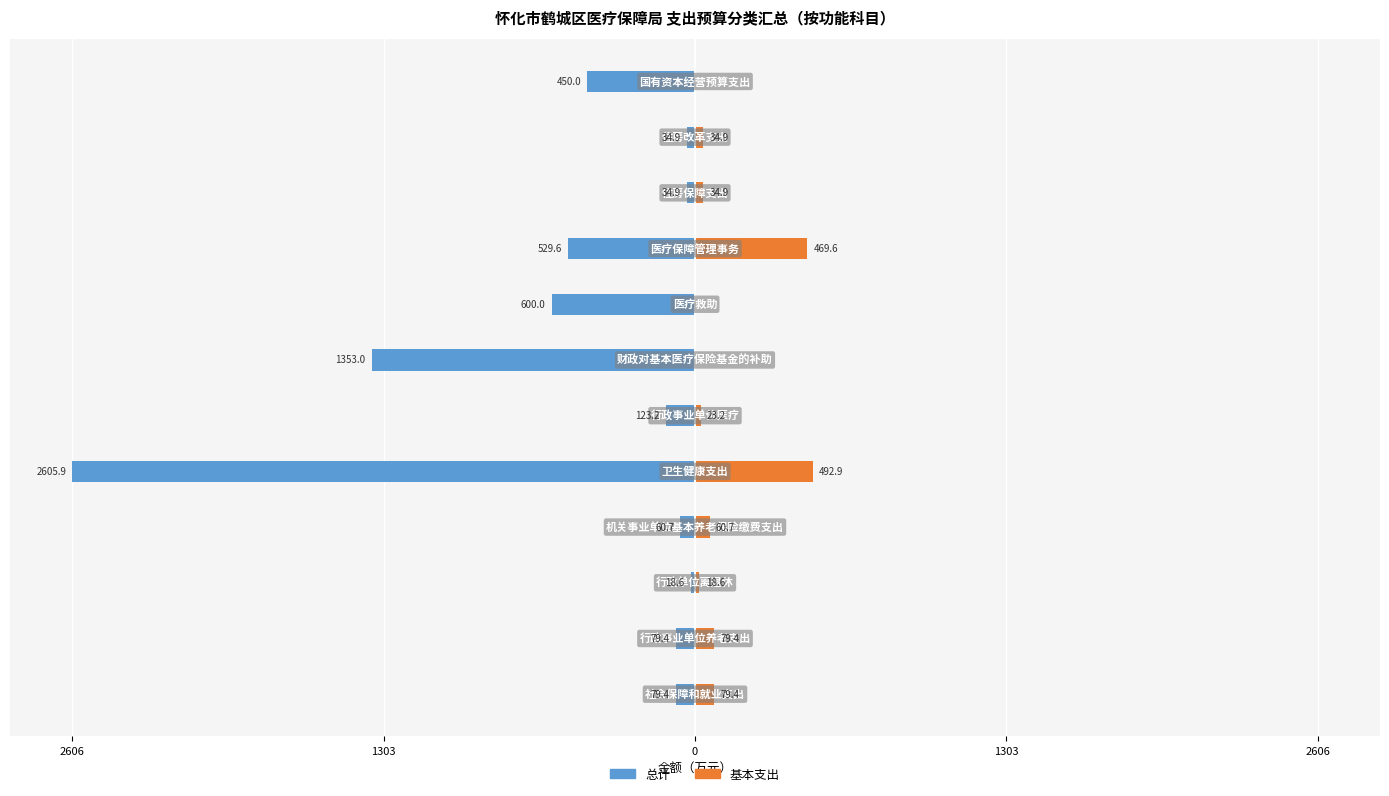

How many data points in 总计 are above -1?

3